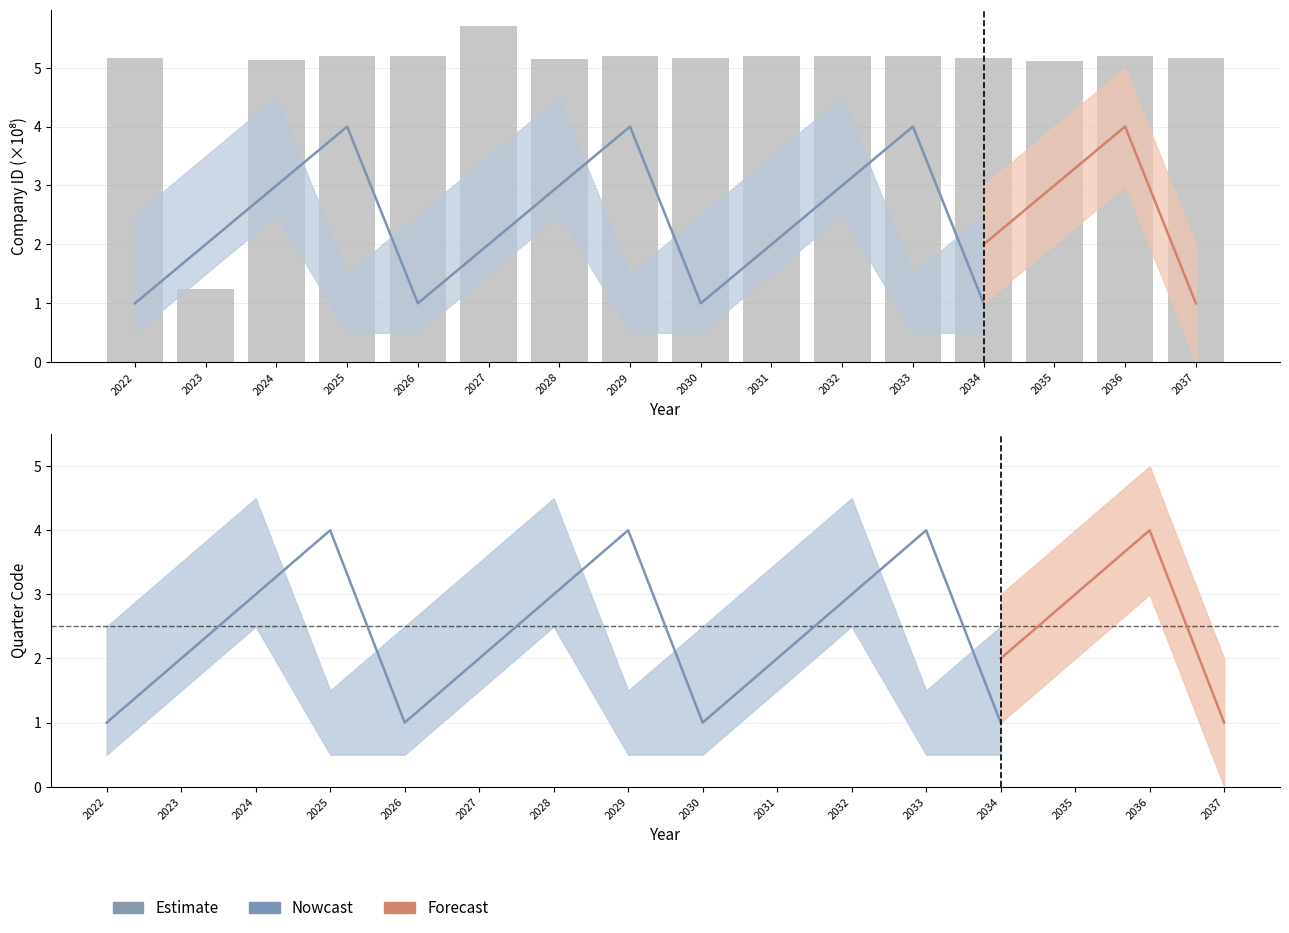

The Nowcast series shows 6 at 2025. True or false?

False